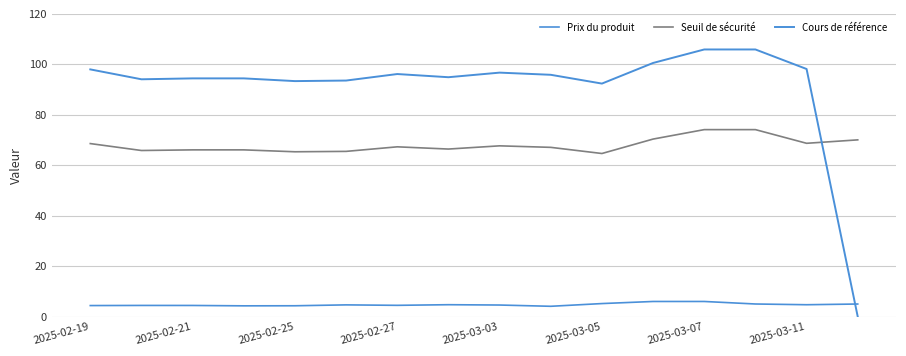

What is the highest value of the Cours de référence series?

105.9